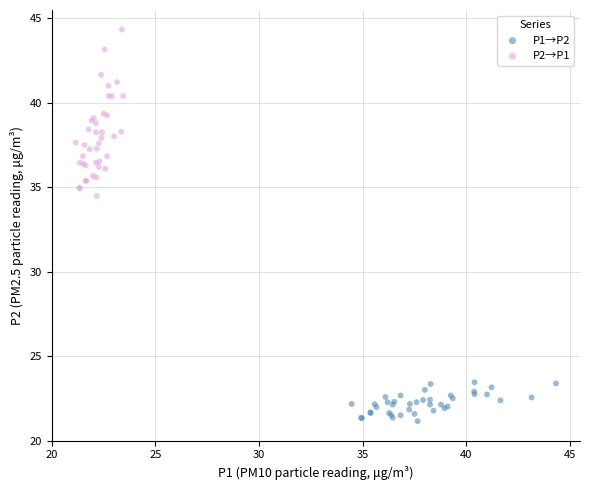

What are all the series names shown in the legend?

P1→P2, P2→P1